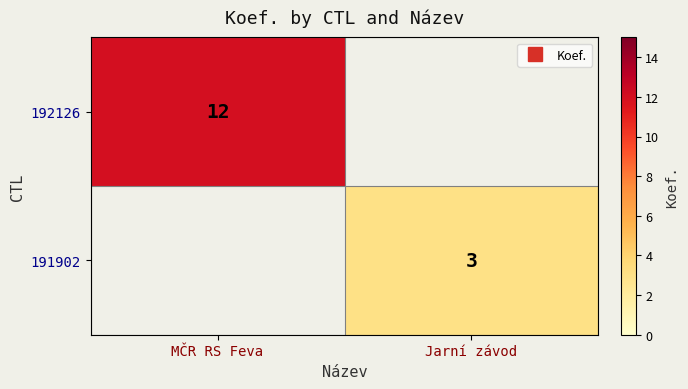

List the series in order of their peak value, lowest first.

192126, 191902